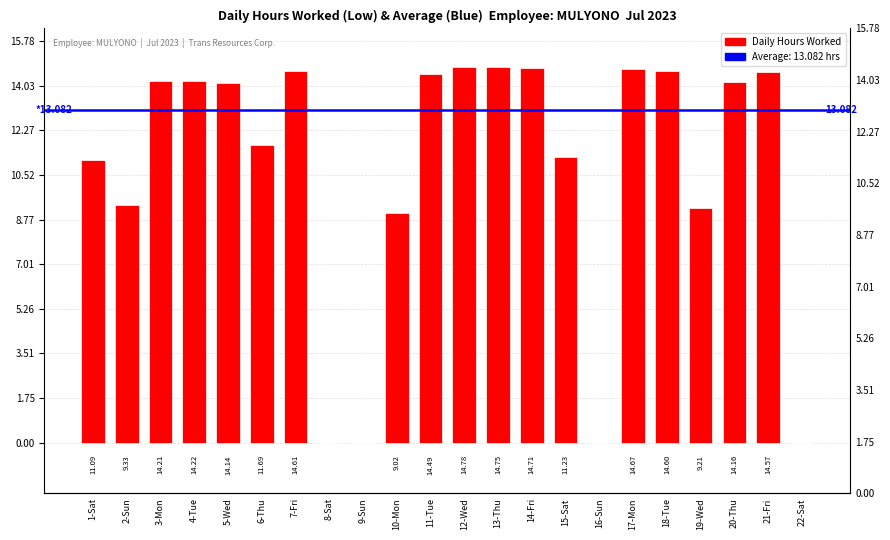

What position from the right is 16-Sun?

7